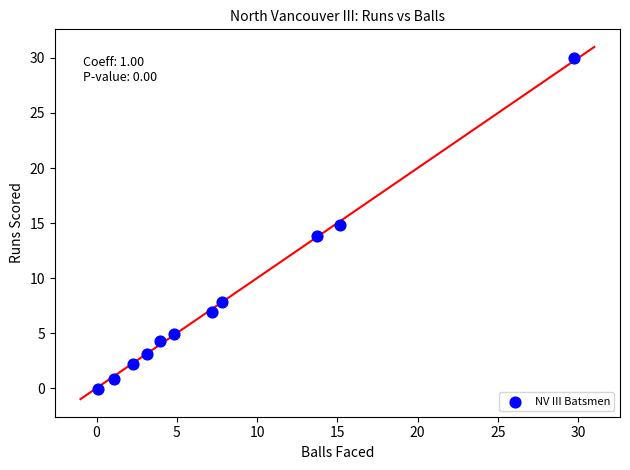

What is the range of Y values (max minus min)?

30.1